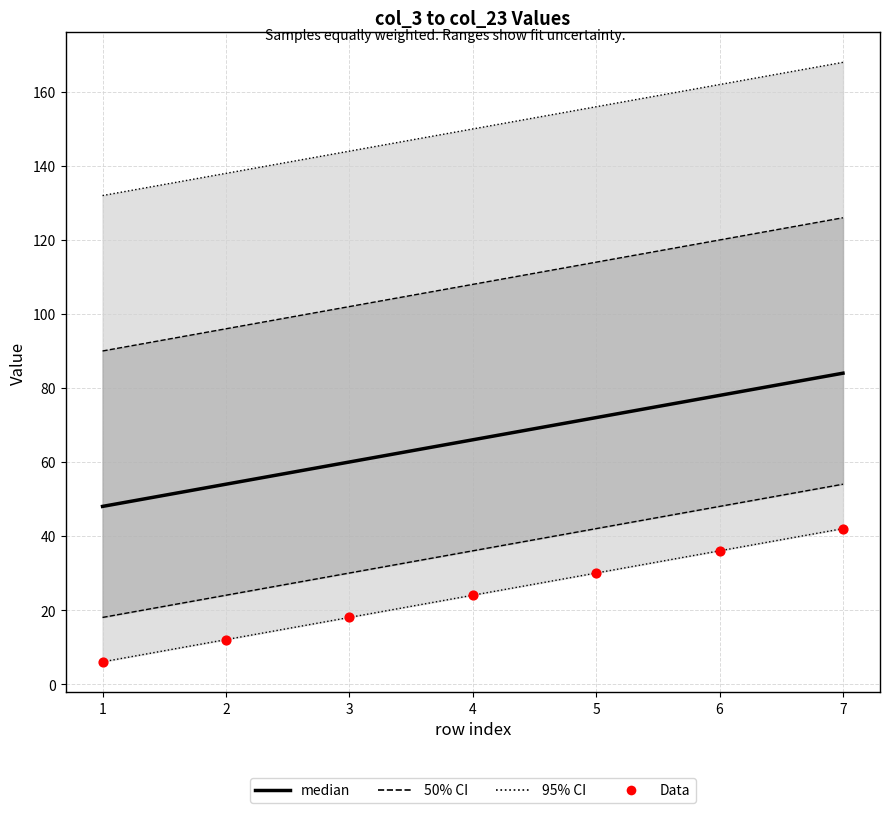

Which series has the widest spread of Y values?

median